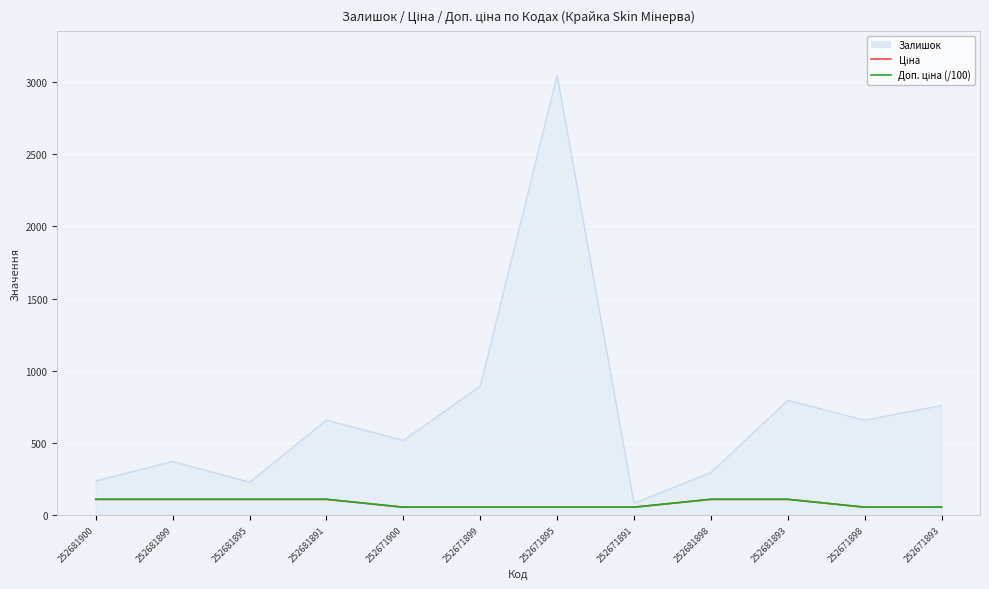

The Доп. ціна (/100) series shows 54.5 at 252671893. True or false?

True